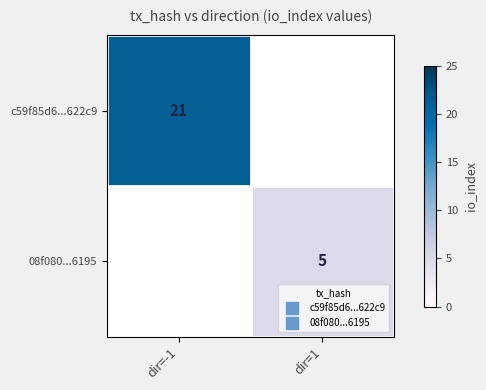

Which has a higher value, dir=1 or dir=-1?

dir=-1